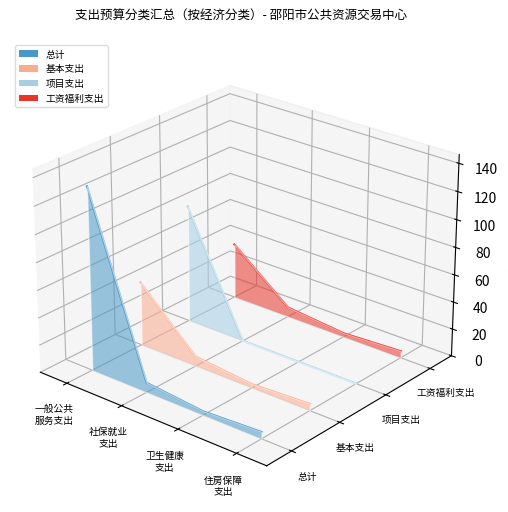

True or false: 基本支出 and 总计 intersect in this chart.

True